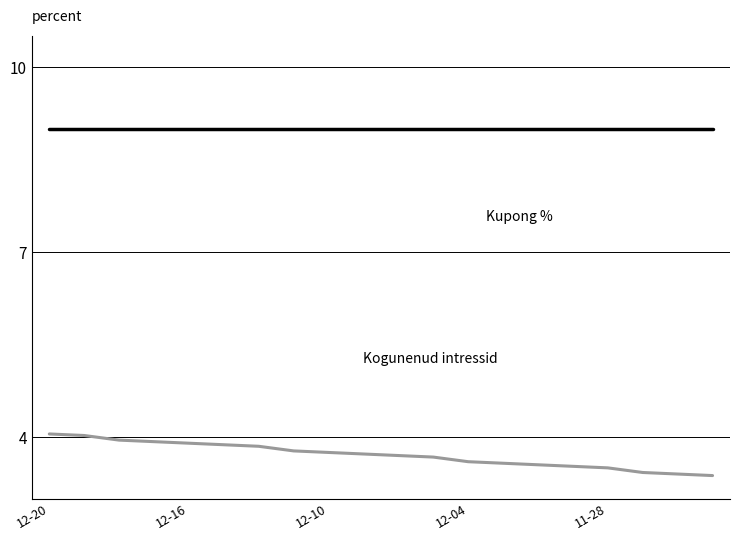

What is the maximum value shown in the chart?

9.0